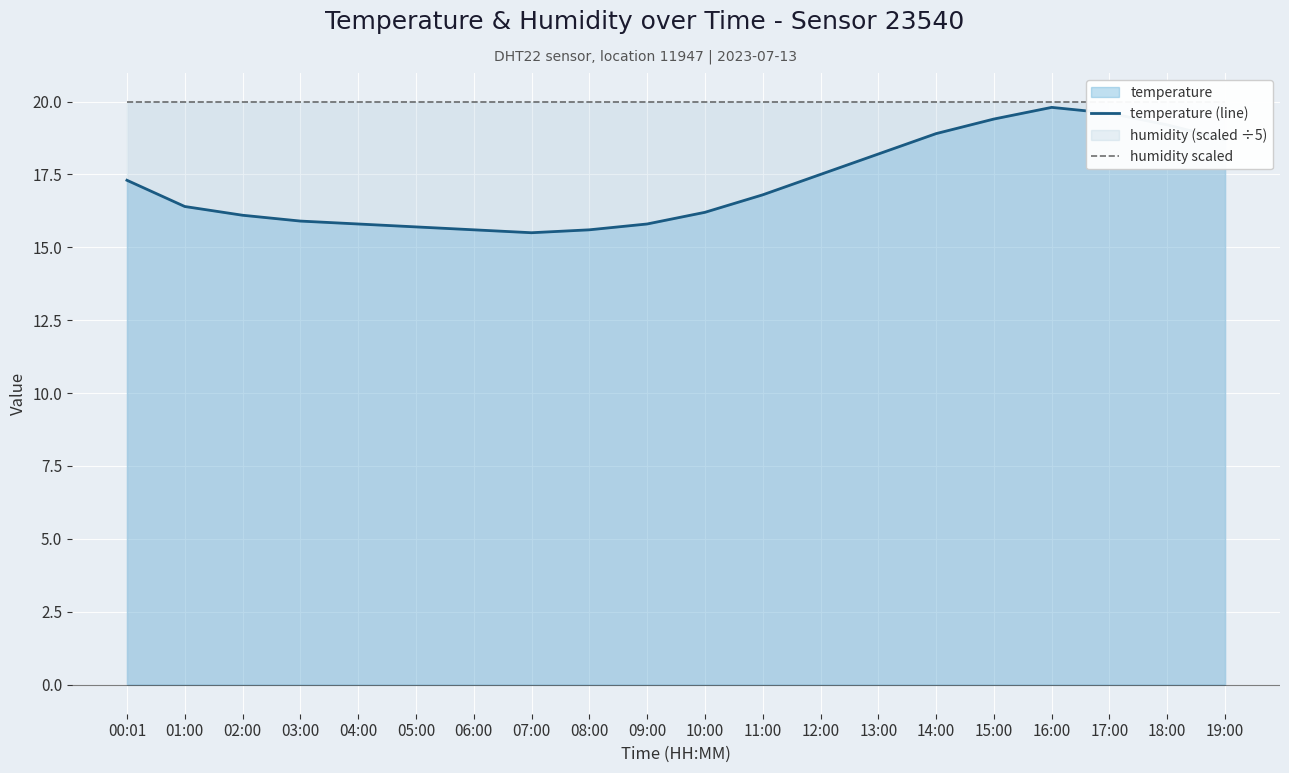

True or false: temperature (line) has a value of 22.5 at 08:00.

False